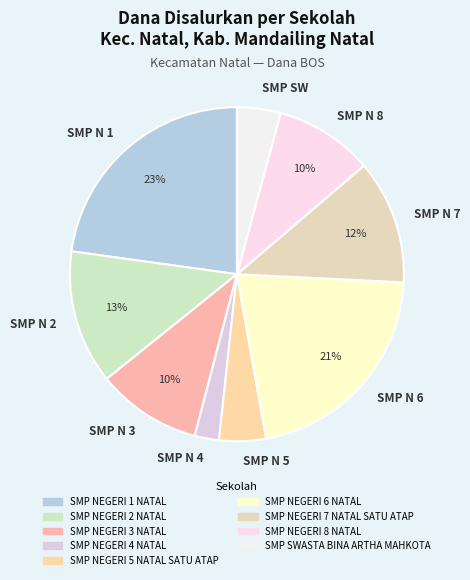

To the nearest percent, what is the average slice percentage?

11%